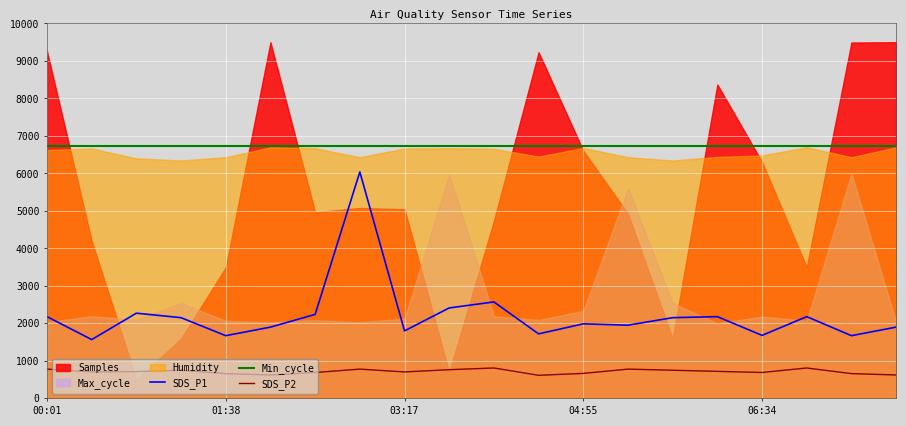

What is the lowest value of the SDS_P1 series?

1568.0